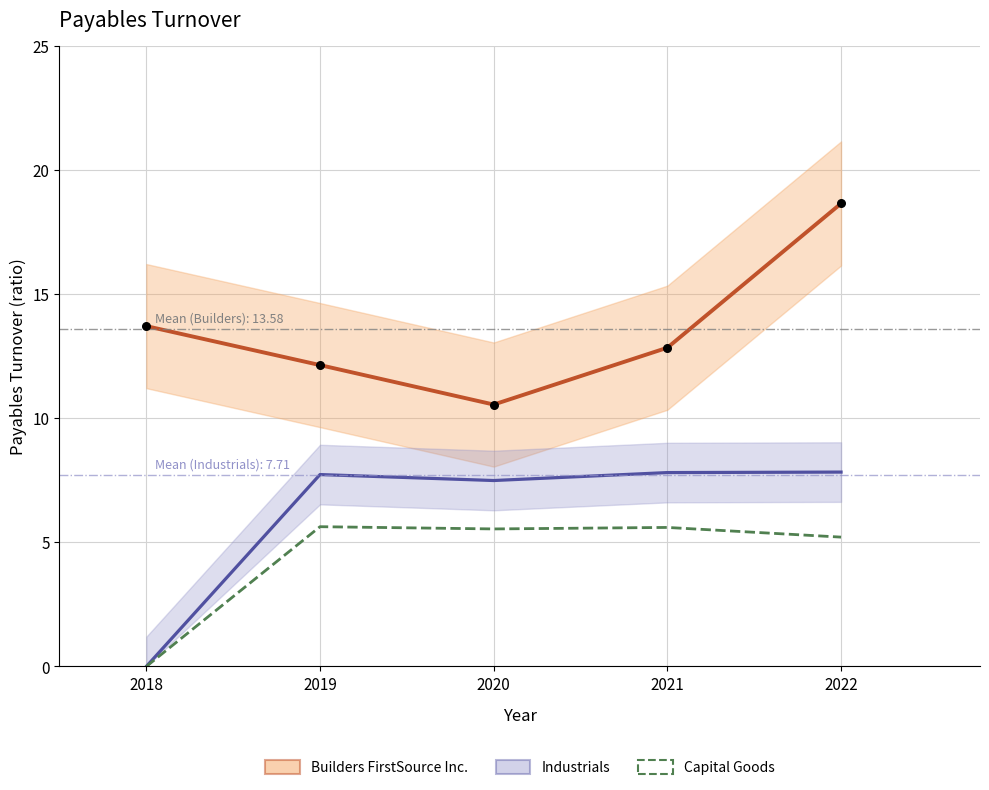

At how many categories does at least one series exceed 4?

5